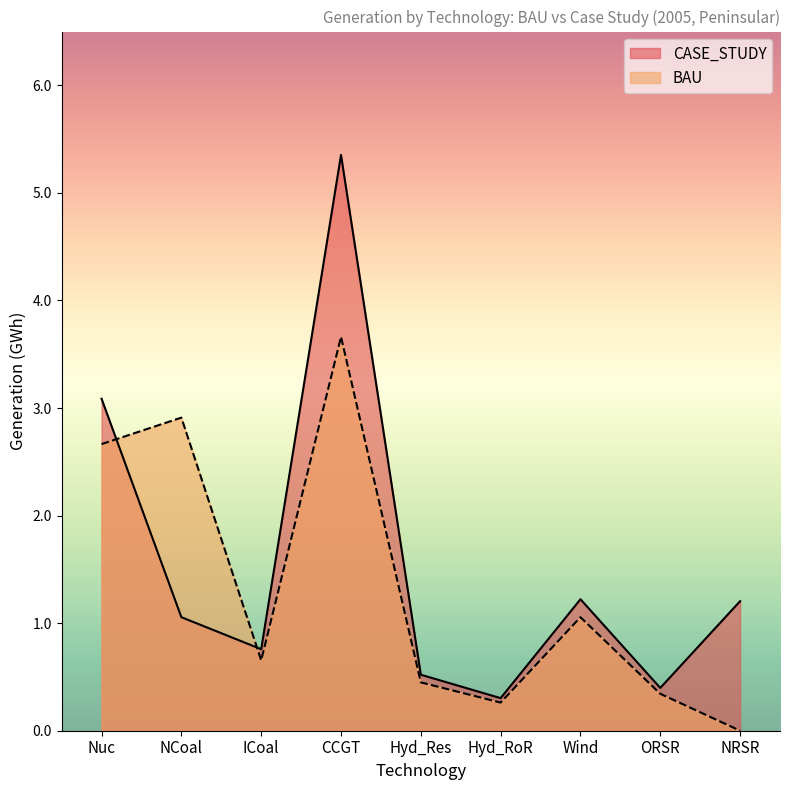

Between which two adjacent categories do BAU and CASE_STUDY first intersect?

Nuc and NCoal